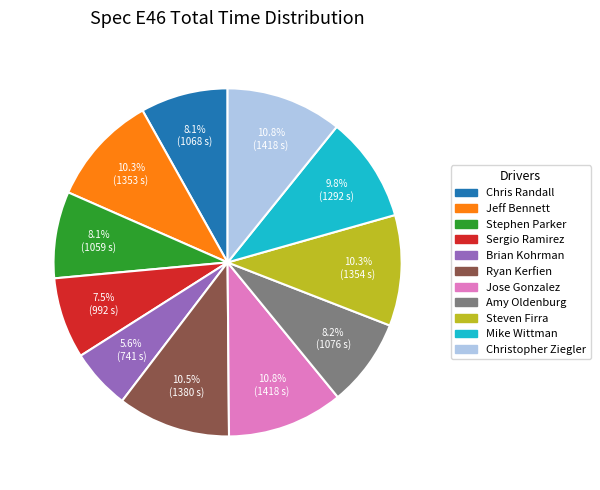

Is there any slice that represents more than half of the pie?

No